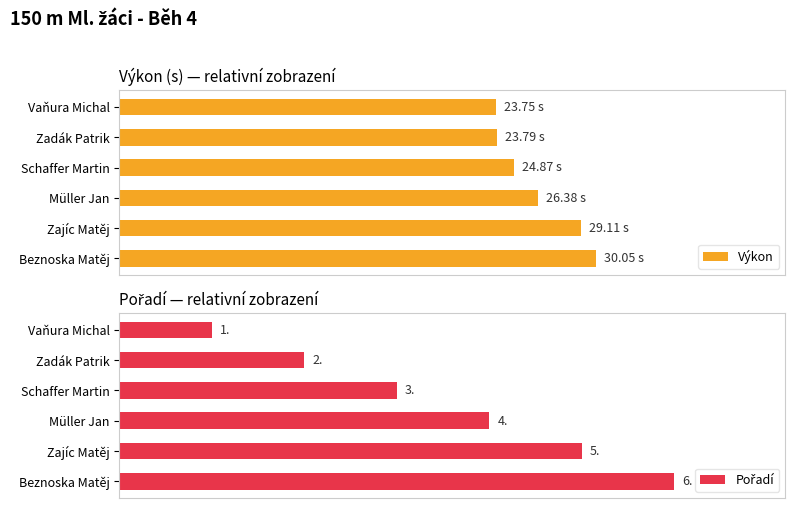

Which series has the largest total across all categories?

Výkon